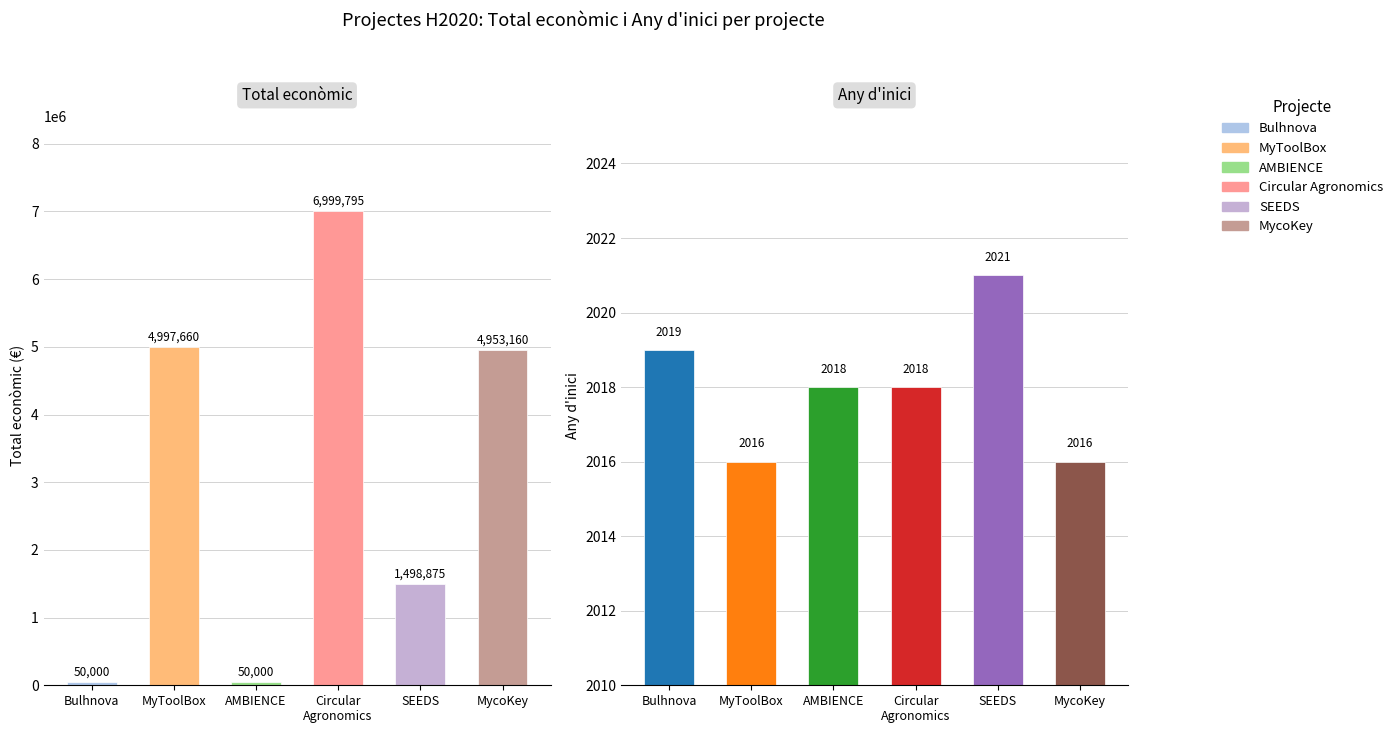

What is the label of the 3rd bar from the right?

Circular
Agronomics